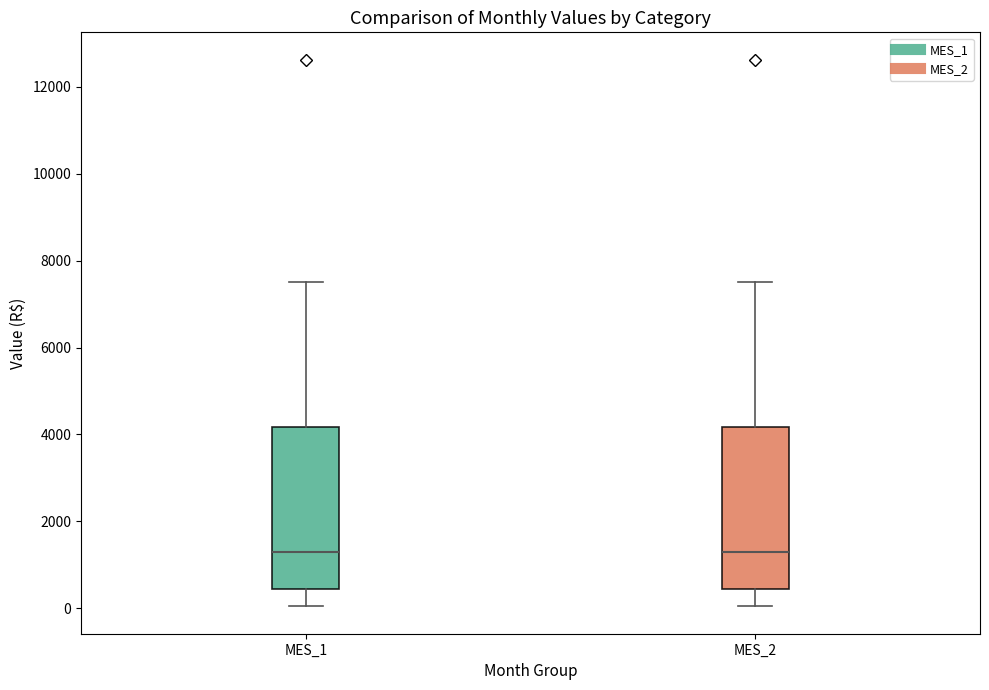

Reading left to right, transcribe this box plot: for each box, give where its median line is, the range the box spans, and where its two whiskers end, as read against the y-axis. The values are not printed on the chart, so give them approximately, as read against the axis.

MES_1: median 1200, box 400 to 4200, whiskers 0 to 7600
MES_2: median 1200, box 400 to 4200, whiskers 0 to 7600